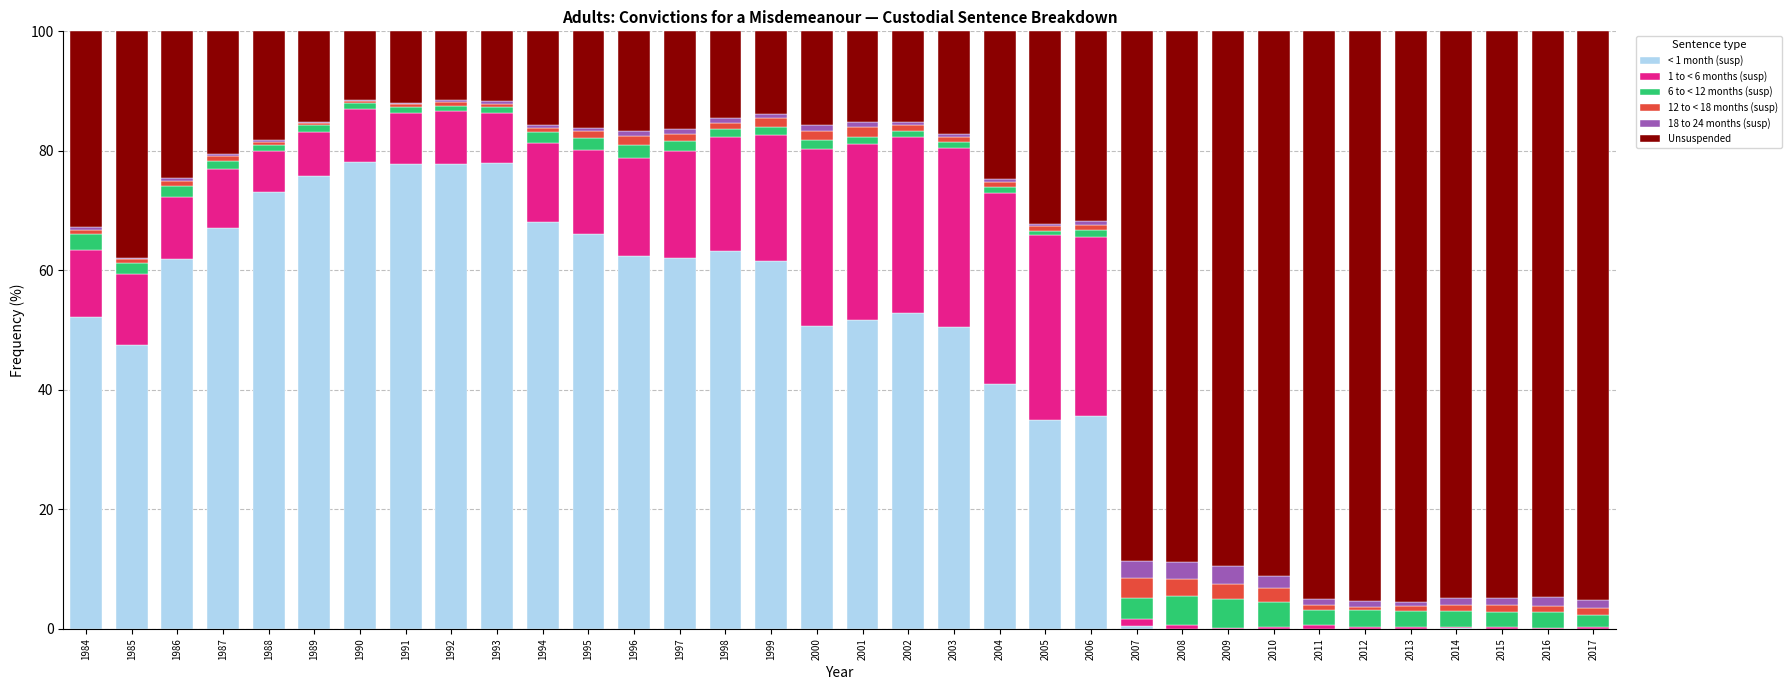

The value of < 1 month (susp) at 2012 is 0.0. True or false?

True